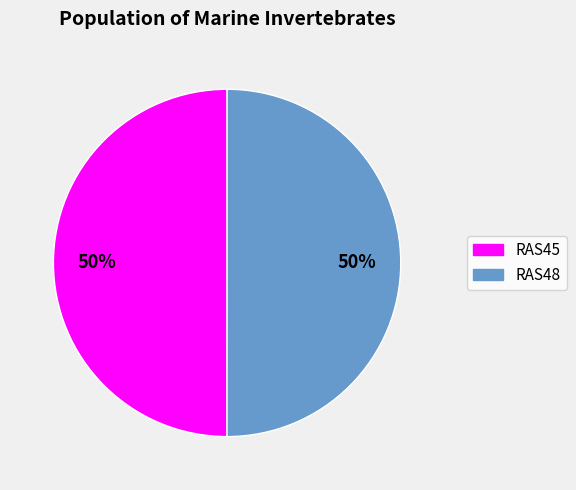

What is the ratio of the value at RAS45 to the value at RAS48?

1.0